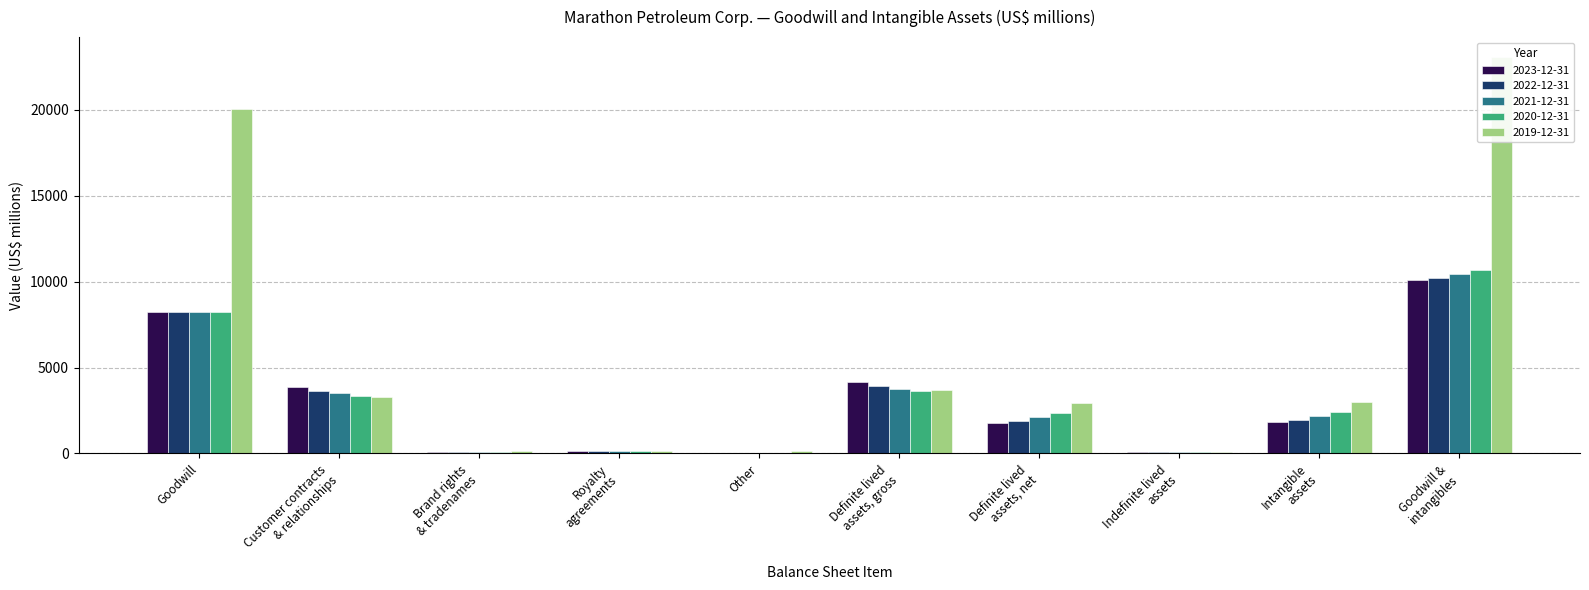

Reading right to left, extract all data points from this chart.

2023-12-31: 10080	1836	71	1765	4153	41	173	101	3838	8244
2022-12-31: 10191	1947	71	1876	3898	36	138	100	3624	8244
2021-12-31: 10462	2206	71	2135	3766	36	135	100	3495	8256
2020-12-31: 10687	2431	71	2360	3628	36	133	100	3359	8256
2019-12-31: 23062	3022	94	2928	3708	147	133	155	3273	20040